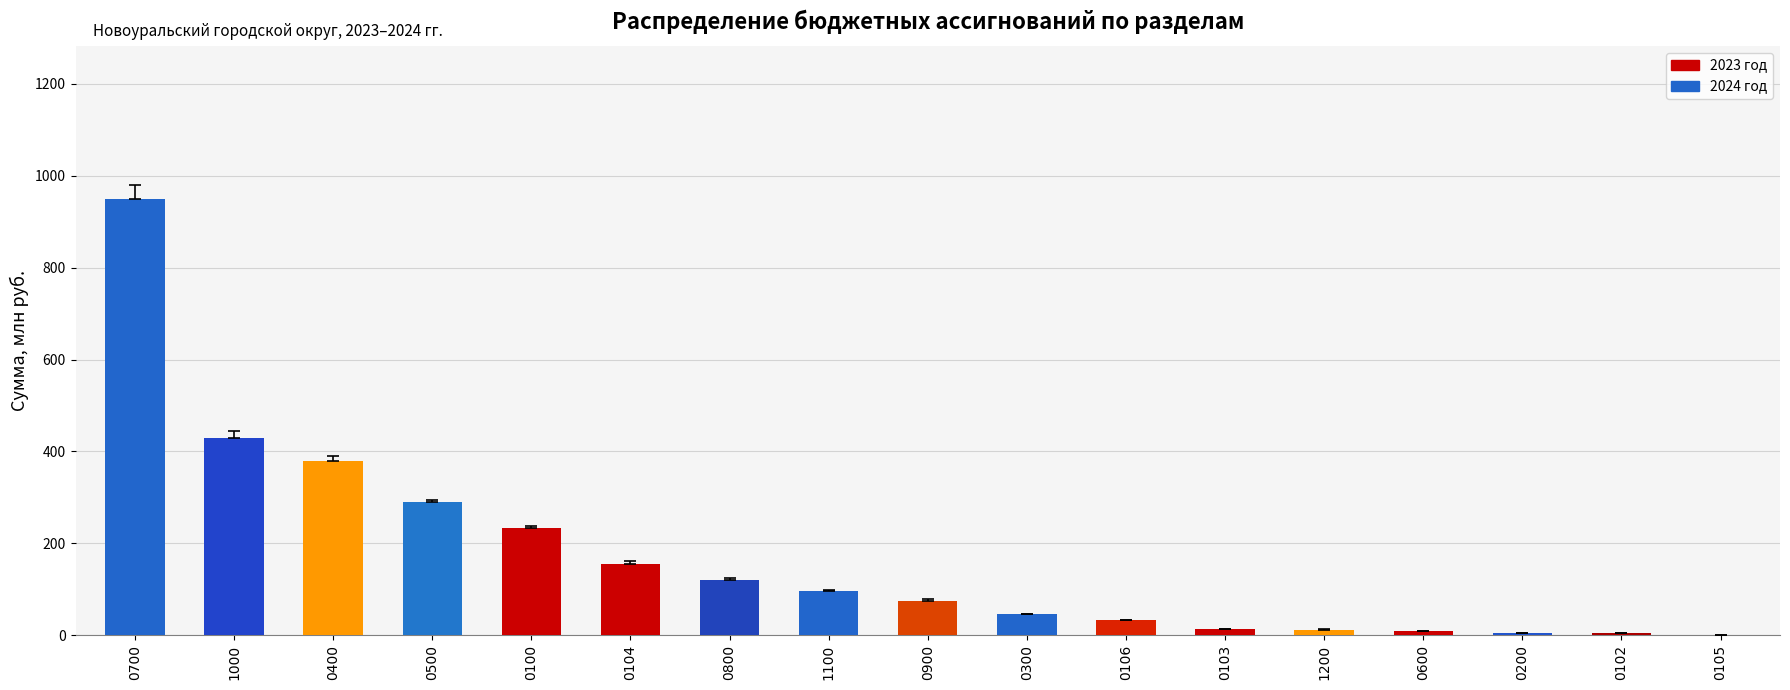

What value does the data have at 1000?

430.0